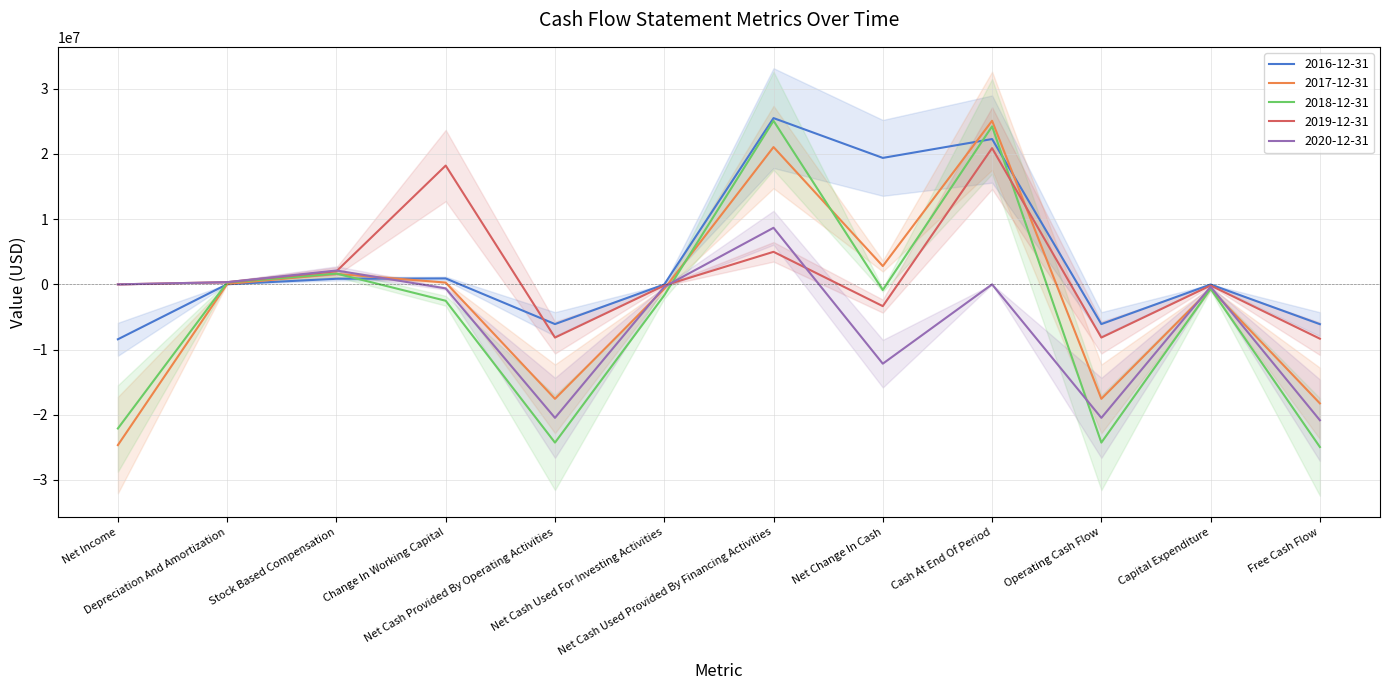

How many interior local peaks does the 2019-12-31 series have?

4